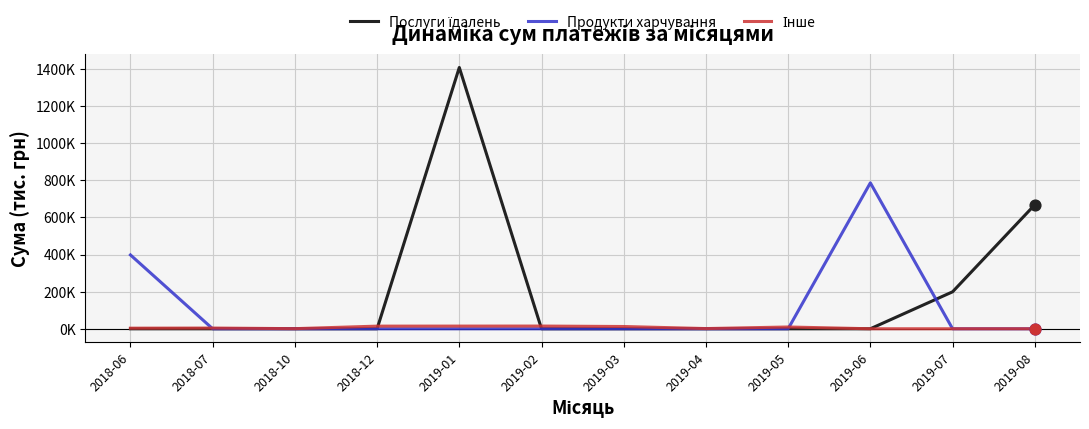

Does the chart have visible grid lines?

Yes